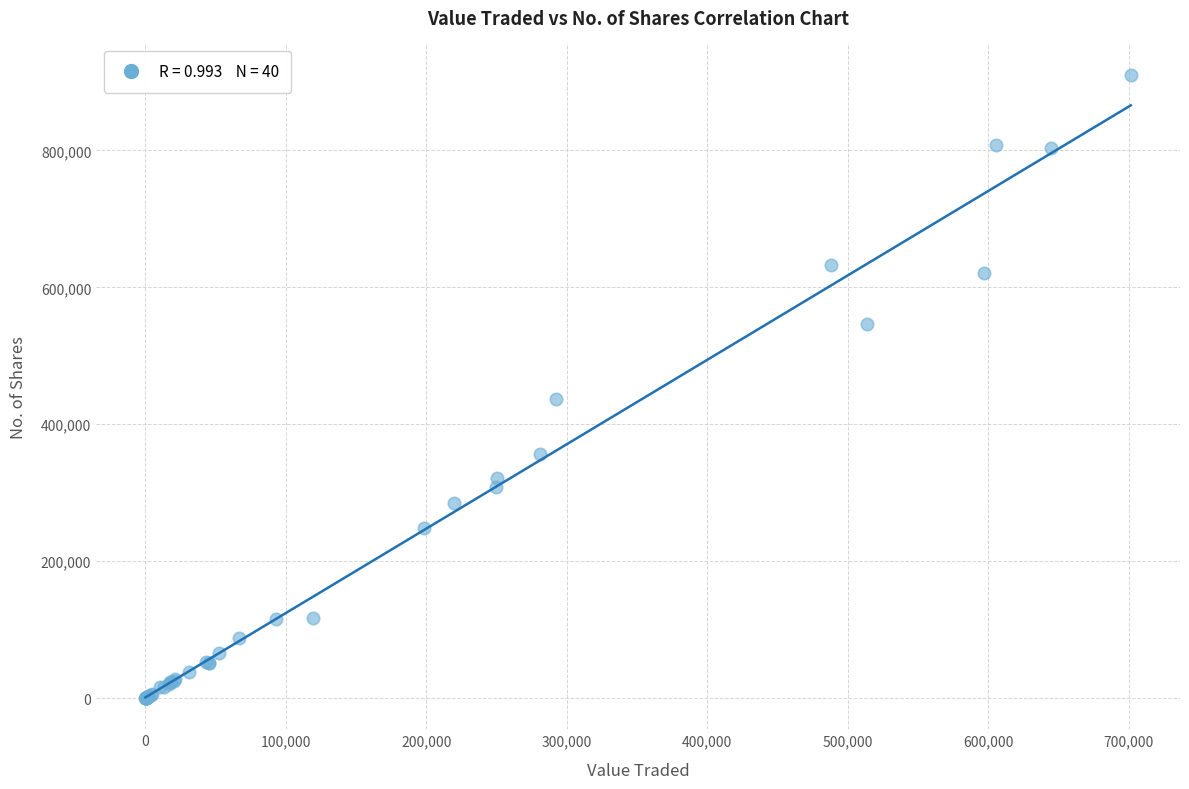

What Y value in the scatter plot is closest to 455424?

436658